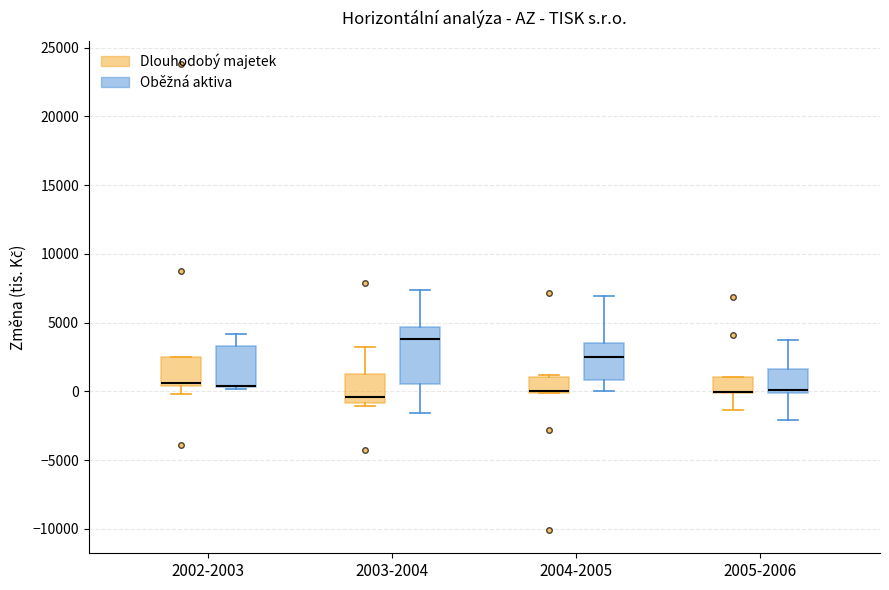

Comparing the boxes themselves (not the whiskers), which one is the tallest?

2003-2004 (Oběžná aktiva)